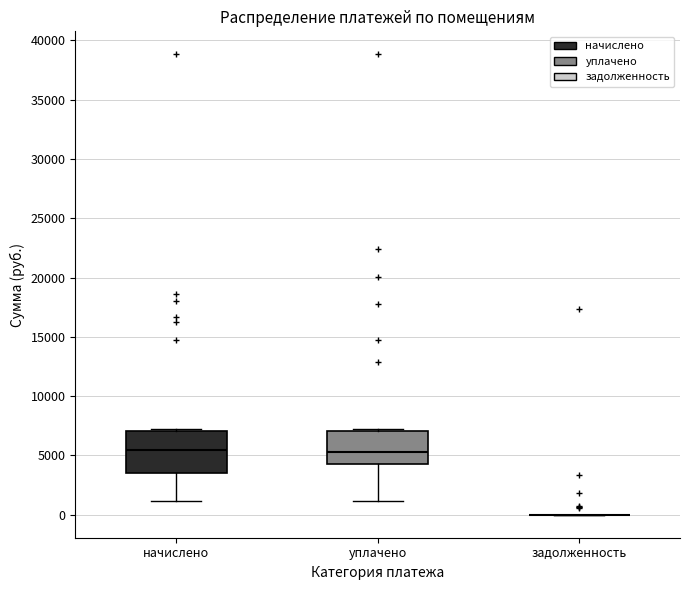

Reading left to right, read every box against the y-axis: the position of its median line, the range the box covers, and the ends of its whiskers. The values are not printed on the chart, so give them approximately, as read against the axis.

начислено: median 5500, box 3500 to 7000, whiskers 1000 to 7000
уплачено: median 5500, box 4500 to 7000, whiskers 1000 to 7000
задолженность: box collapsed to a line at 0, whiskers 0 to 0